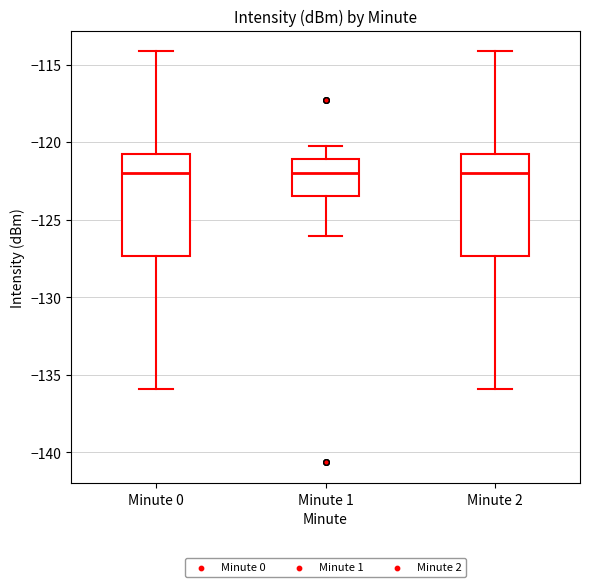

Where is the lower edge of the box for Minute 1 on the y-axis? The values are not printed on the chart, so give them approximately, as read against the axis.

-123.5